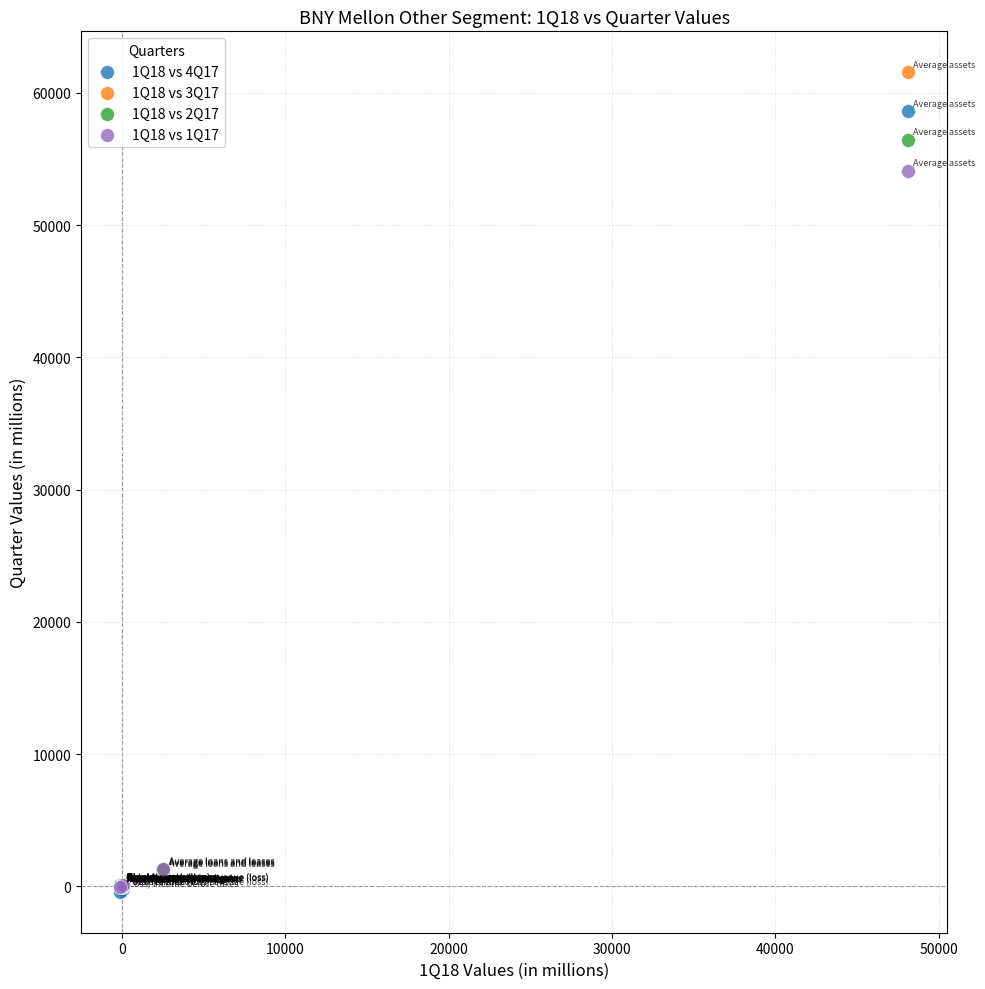

Across all series, what Y value is closest to 30573?

54106